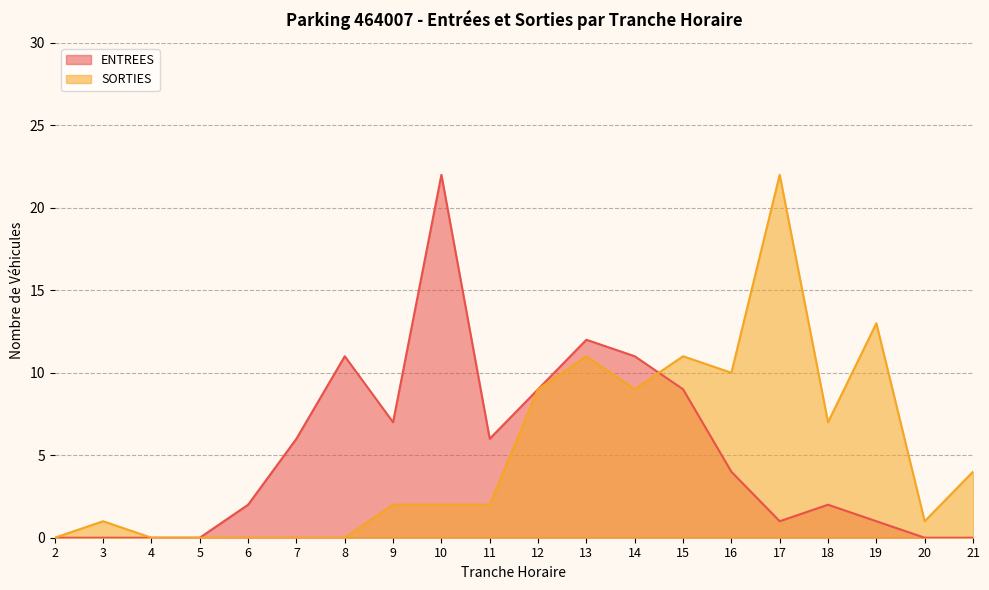

What is the value of the SORTIES point at the 13th from the left?

9